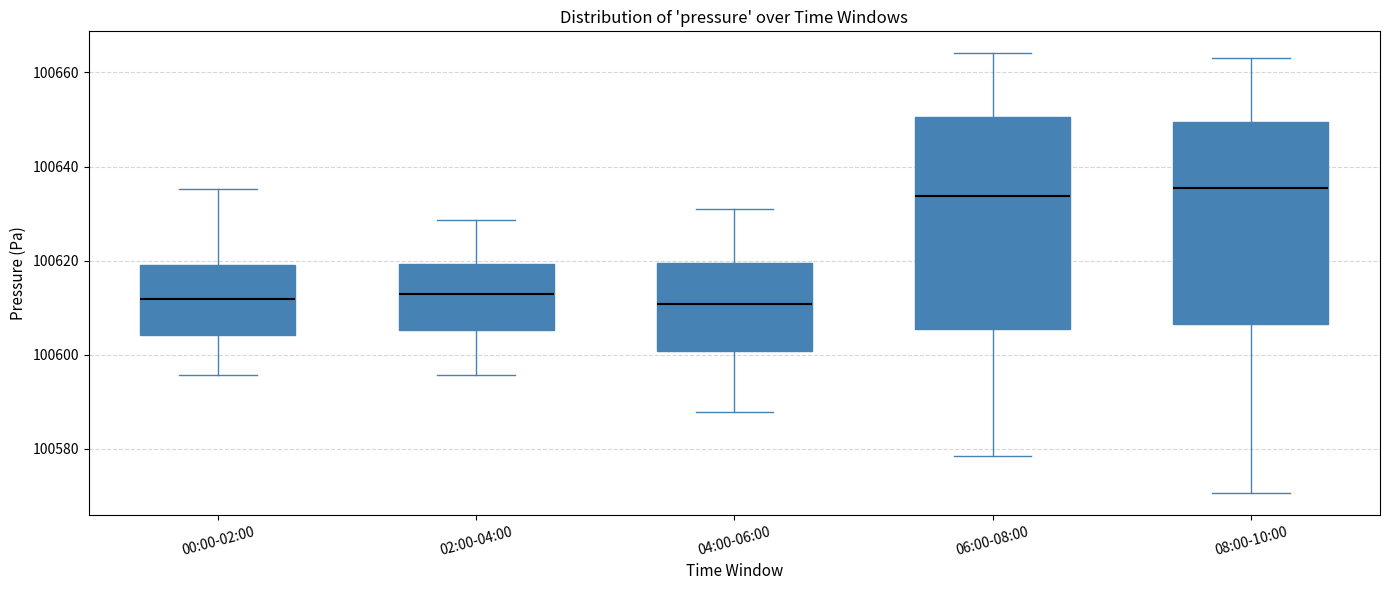

Reading left to right, transcribe this box plot: for each box, give where its median line is, the range the box spans, and where its two whiskers end, as read against the y-axis. The values are not printed on the chart, so give them approximately, as read against the axis.

00:00-02:00: median 100612, box 100604 to 100620, whiskers 100596 to 100636
02:00-04:00: median 100612, box 100606 to 100620, whiskers 100596 to 100628
04:00-06:00: median 100610, box 100600 to 100620, whiskers 100588 to 100632
06:00-08:00: median 100634, box 100606 to 100650, whiskers 100578 to 100664
08:00-10:00: median 100636, box 100606 to 100650, whiskers 100570 to 100664